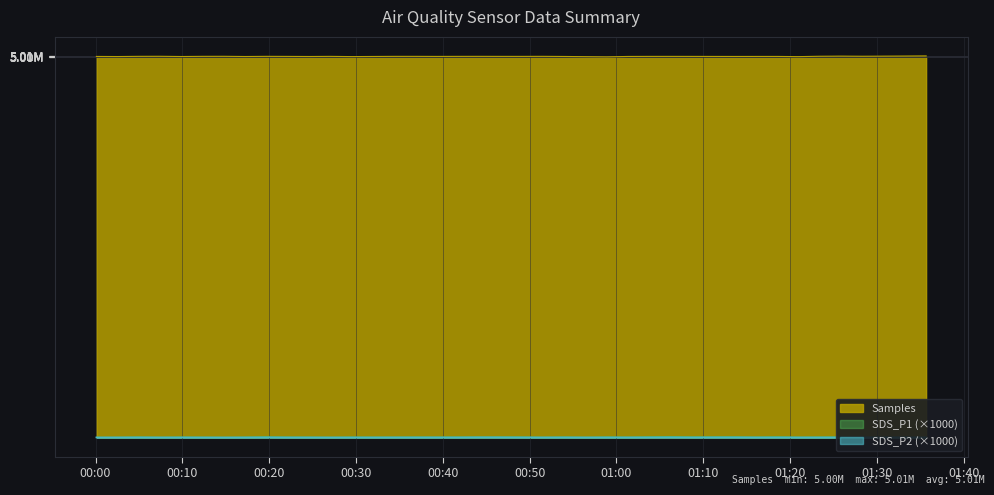

True or false: Samples has more than 2 interior local peaks.

True